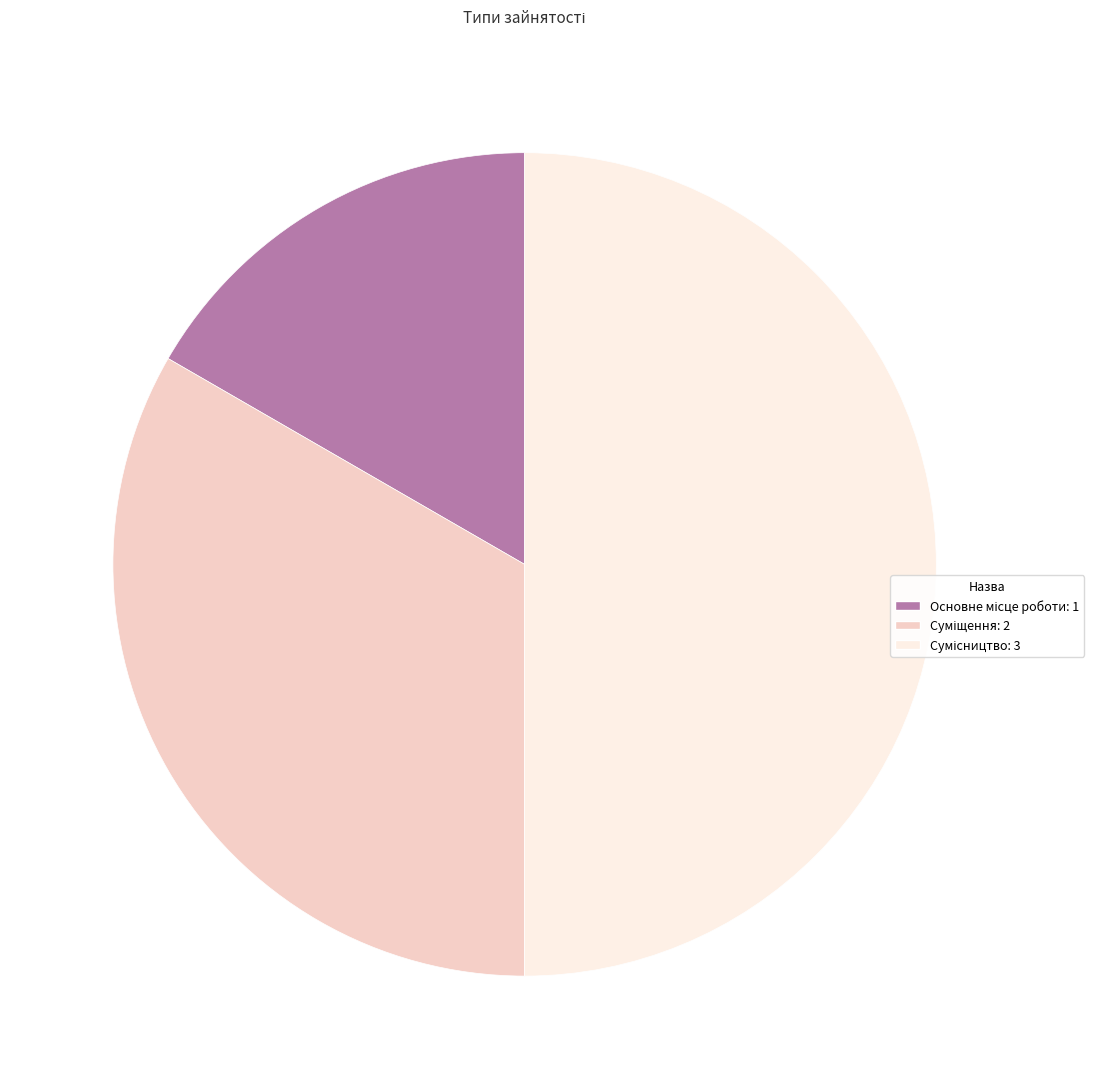

To the nearest percent, what is the difference between the largest and smallest slice percentages?

33%